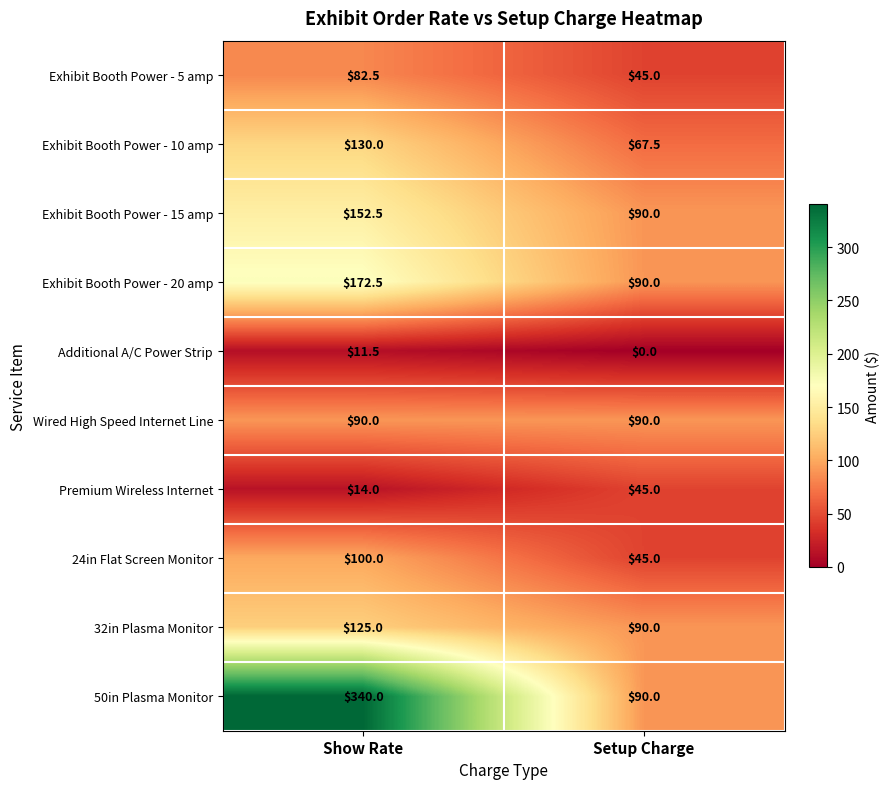

Reading left to right, list all the values displayed in this chart.

Exhibit Booth Power - 5 amp: Show Rate=82.5	Setup Charge=45.0
Exhibit Booth Power - 10 amp: Show Rate=130.0	Setup Charge=67.5
Exhibit Booth Power - 15 amp: Show Rate=152.5	Setup Charge=90.0
Exhibit Booth Power - 20 amp: Show Rate=172.5	Setup Charge=90.0
Additional A/C Power Strip: Show Rate=11.5	Setup Charge=0.0
Wired High Speed Internet Line: Show Rate=90.0	Setup Charge=90.0
Premium Wireless Internet: Show Rate=14.0	Setup Charge=45.0
24in Flat Screen Monitor: Show Rate=100.0	Setup Charge=45.0
32in Plasma Monitor: Show Rate=125.0	Setup Charge=90.0
50in Plasma Monitor: Show Rate=340.0	Setup Charge=90.0